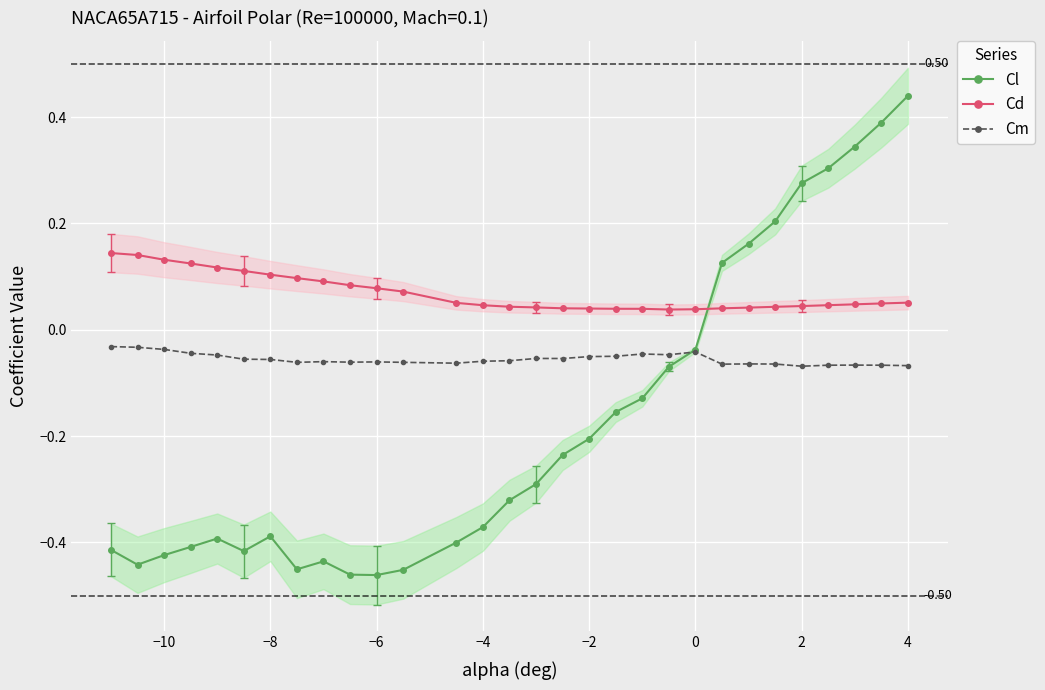

Rank the series by their average value, from highest to lowest.

Cd, Cm, Cl